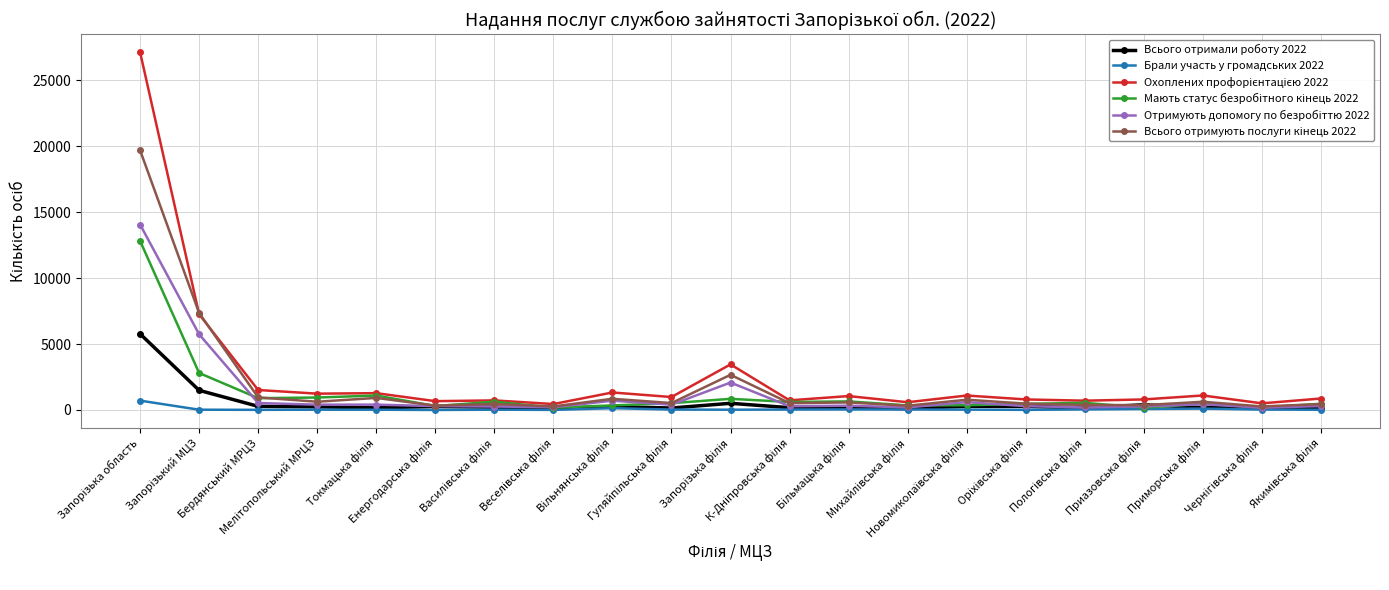

What is the maximum value shown in the chart?

27146